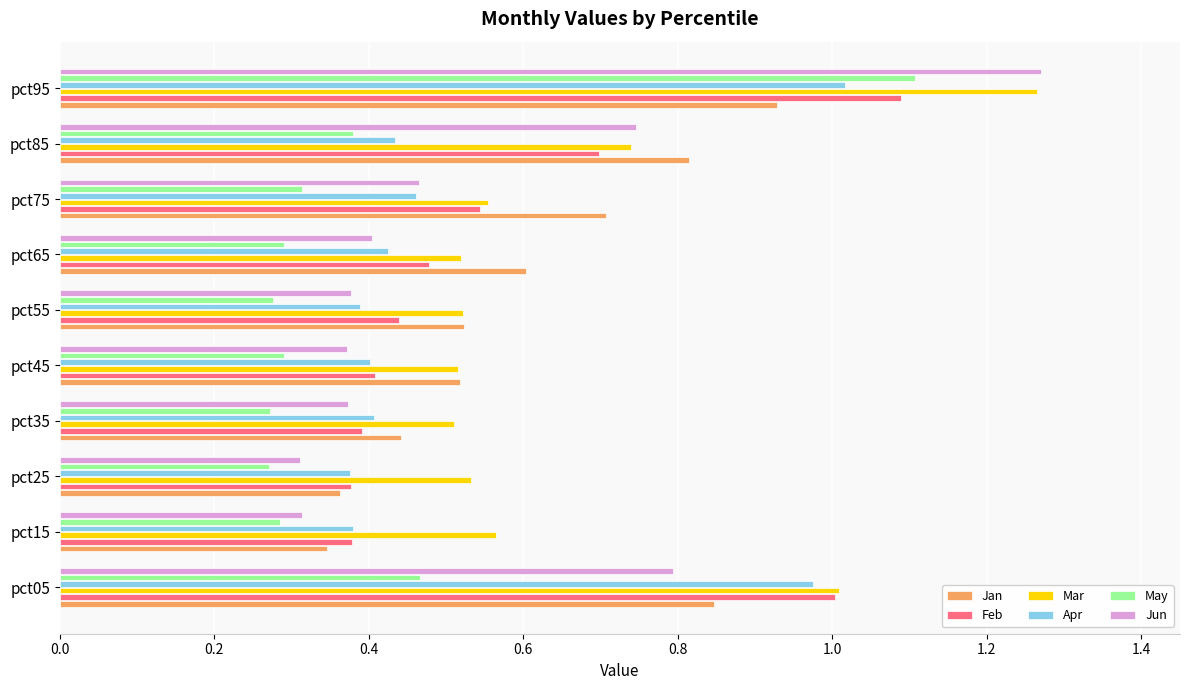

Which label corresponds to the largest value in the chart?

pct95